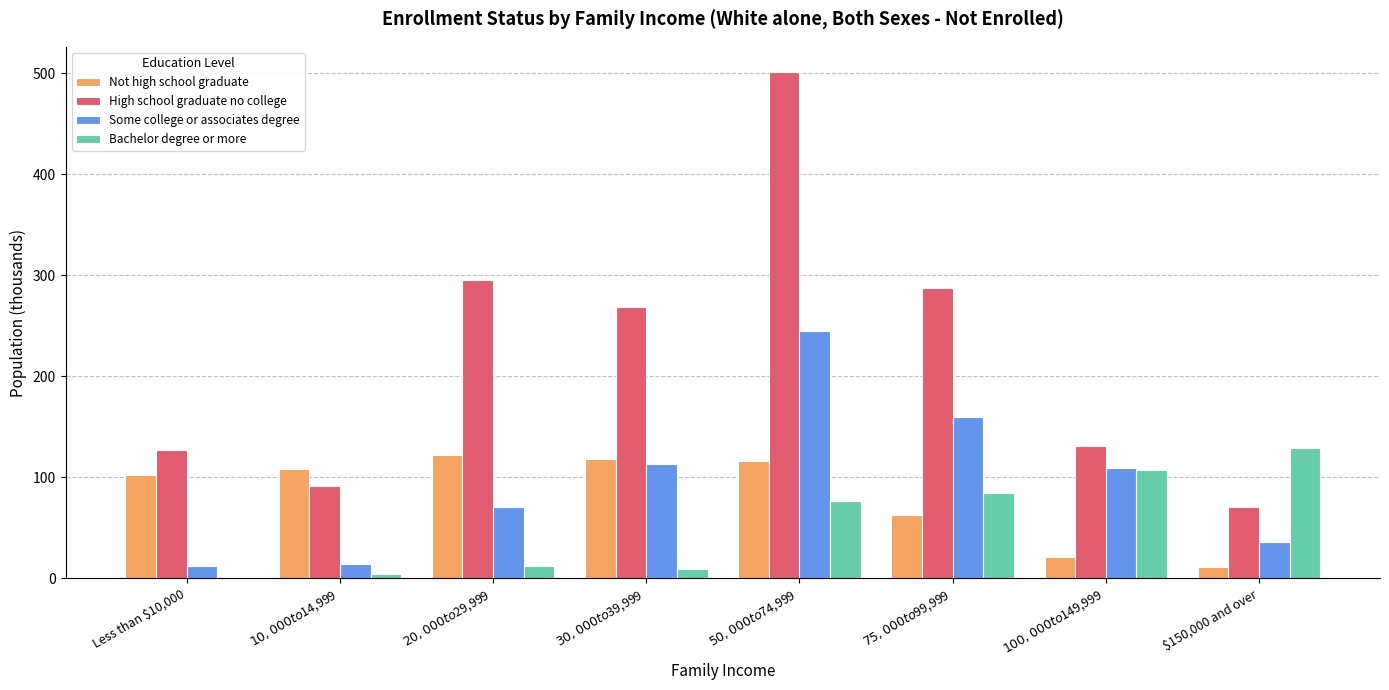

What is the maximum value shown in the chart?

501